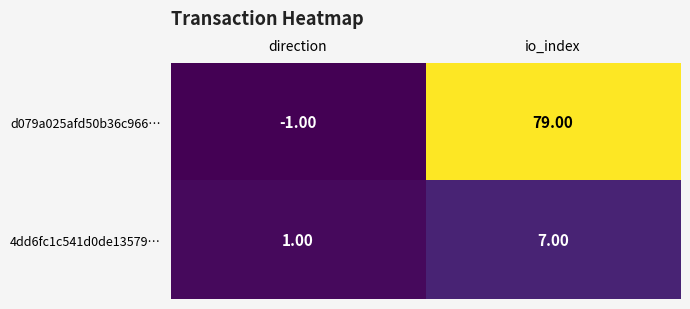

What is the smallest value displayed?

-1